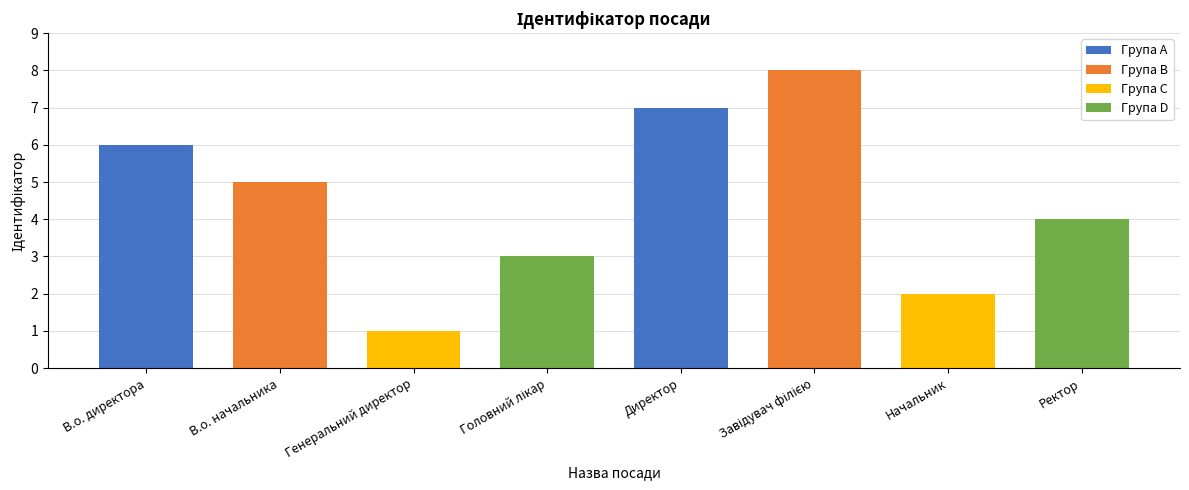

Which has a higher value, В.о. начальника or Головний лікар?

В.о. начальника